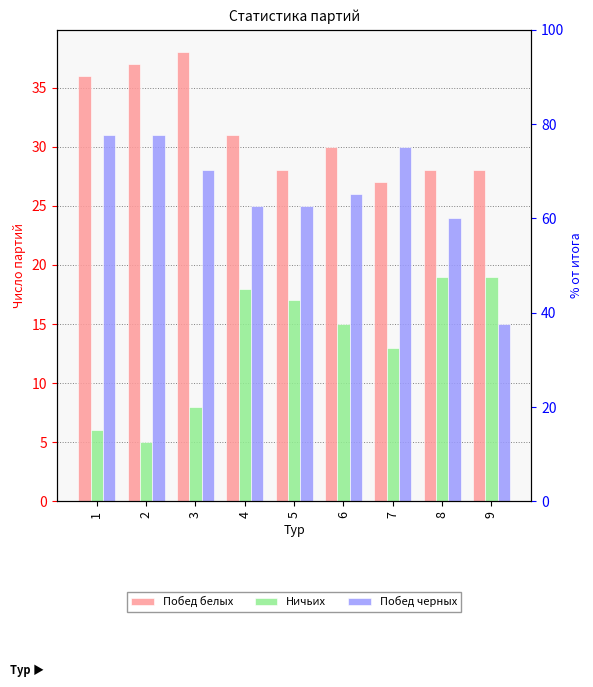

The value of Побед черных at 5 is 34. True or false?

False